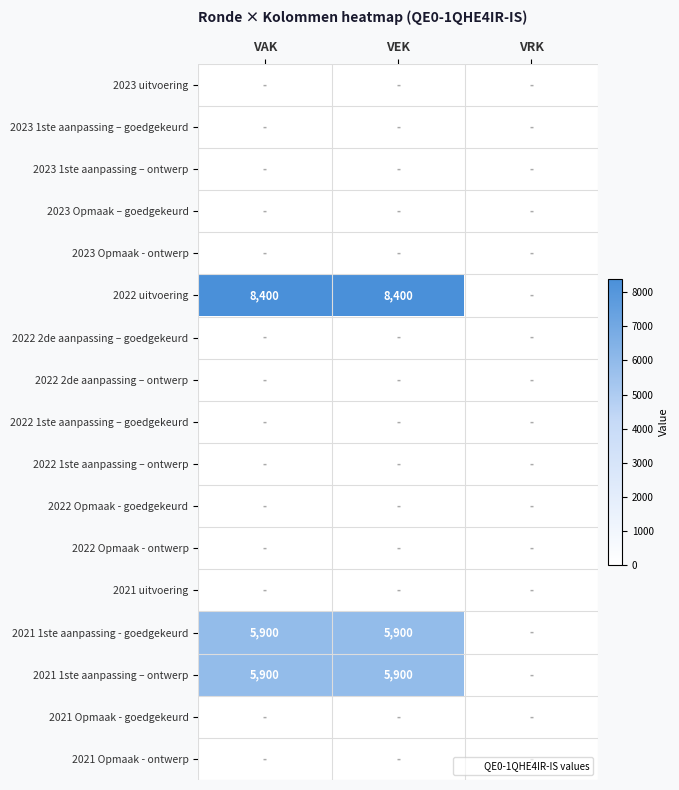

At which category does the chart reach its peak across all series?

VAK